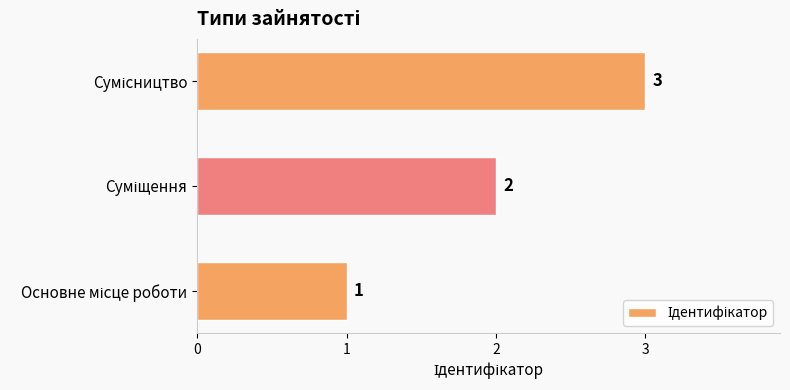

What is the sum of all values?

6